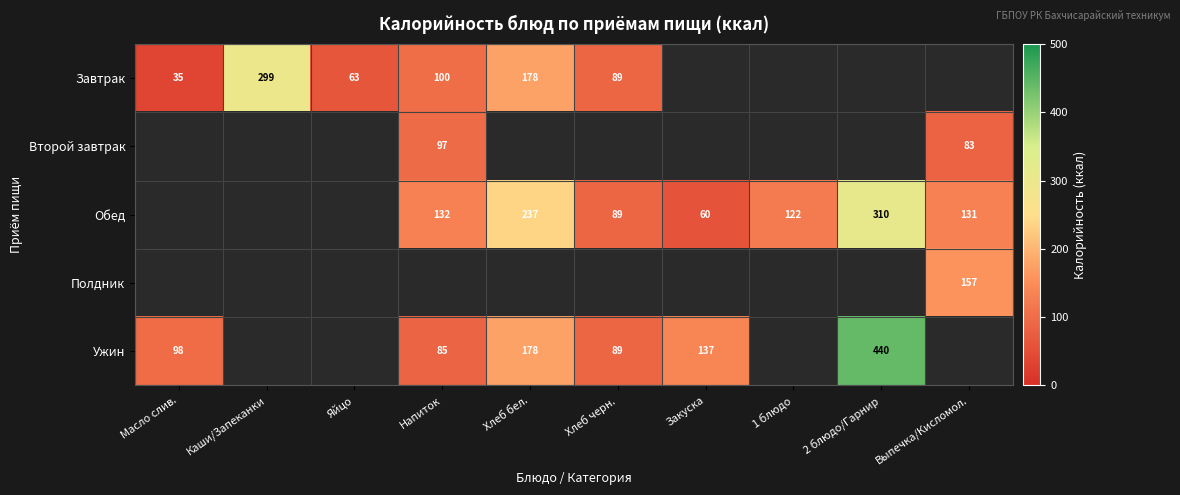

True or false: Второй завтрак has a value of 97 at Напиток.

True